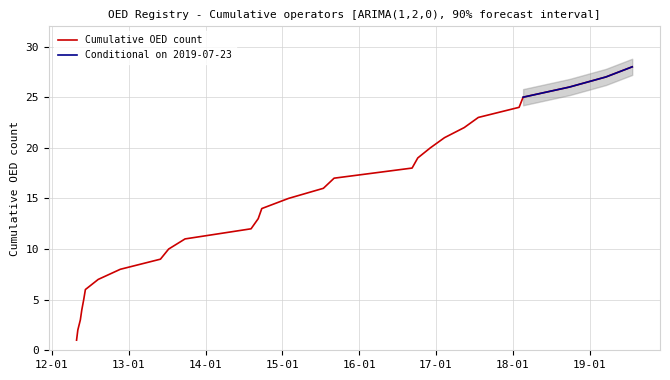

Where is the data nearest to the value 10?

2013-07-09